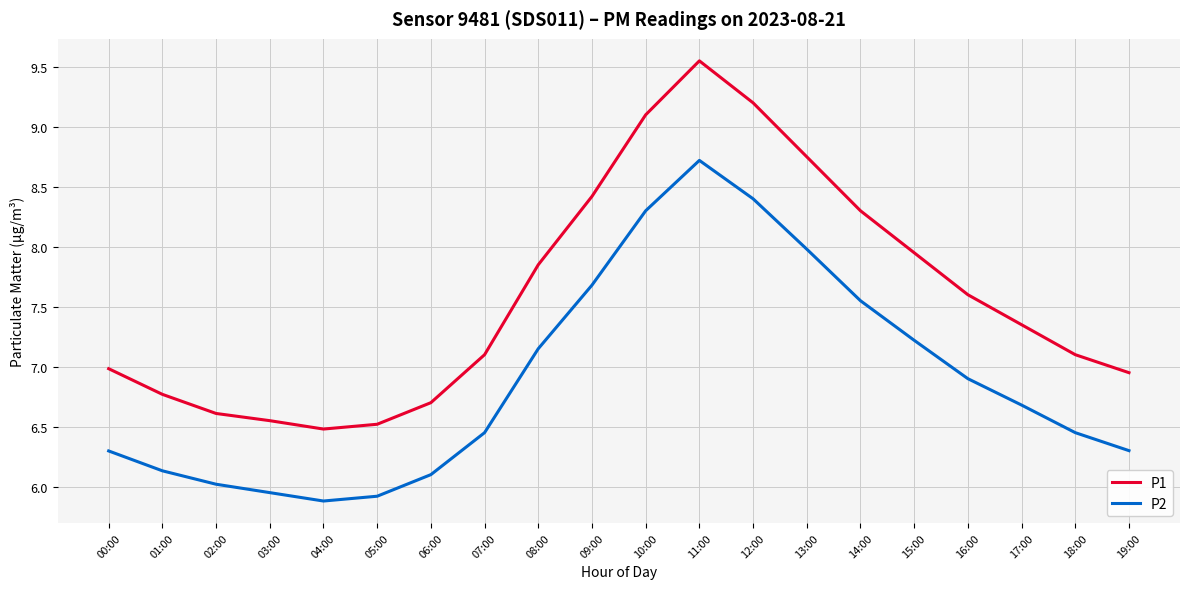

True or false: P1 has more than 0 interior local peaks.

True